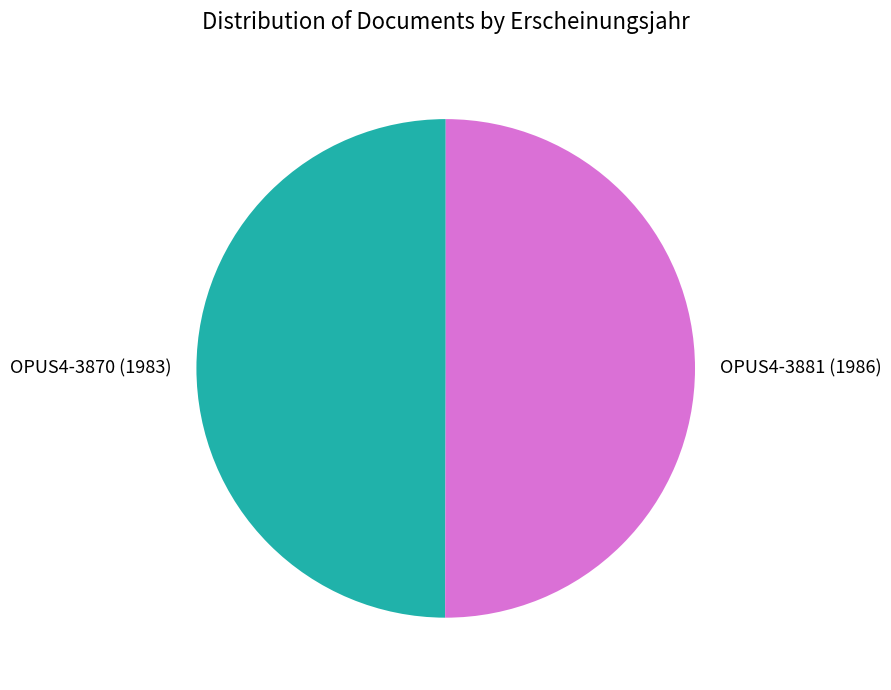

The OPUS4-3881 slice represents 50% of the pie. True or false?

True